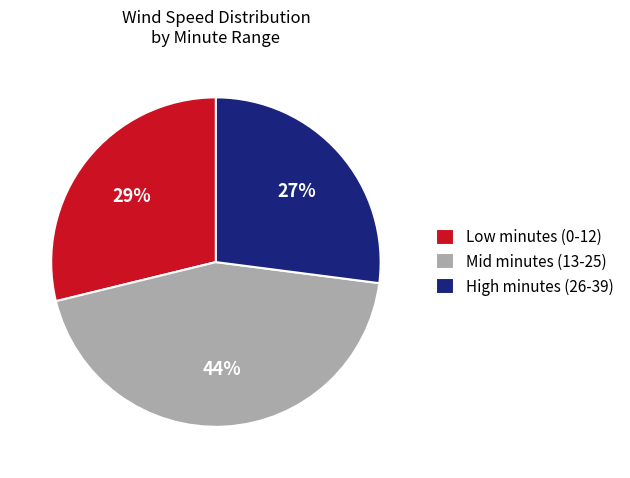

Rank the categories by value from lowest to highest.

High minutes (26-39), Low minutes (0-12), Mid minutes (13-25)